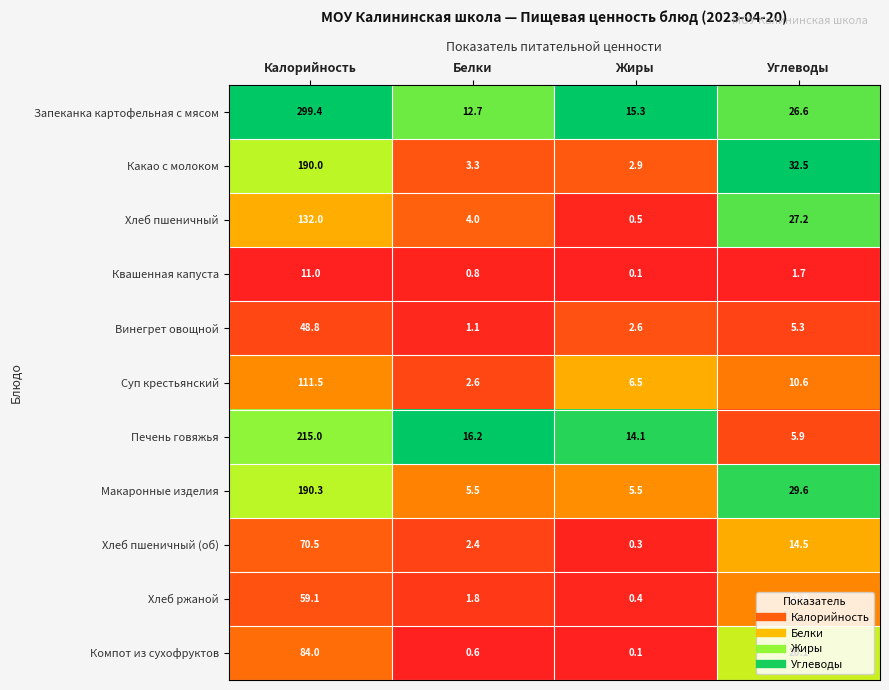

What is the total value across all series at Углеводы?

186.0